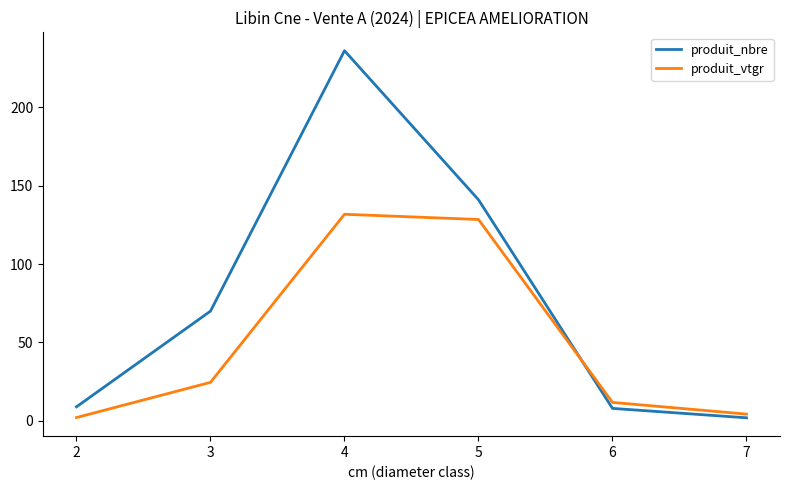

What is the sum of all produit_vtgr values?

303.0